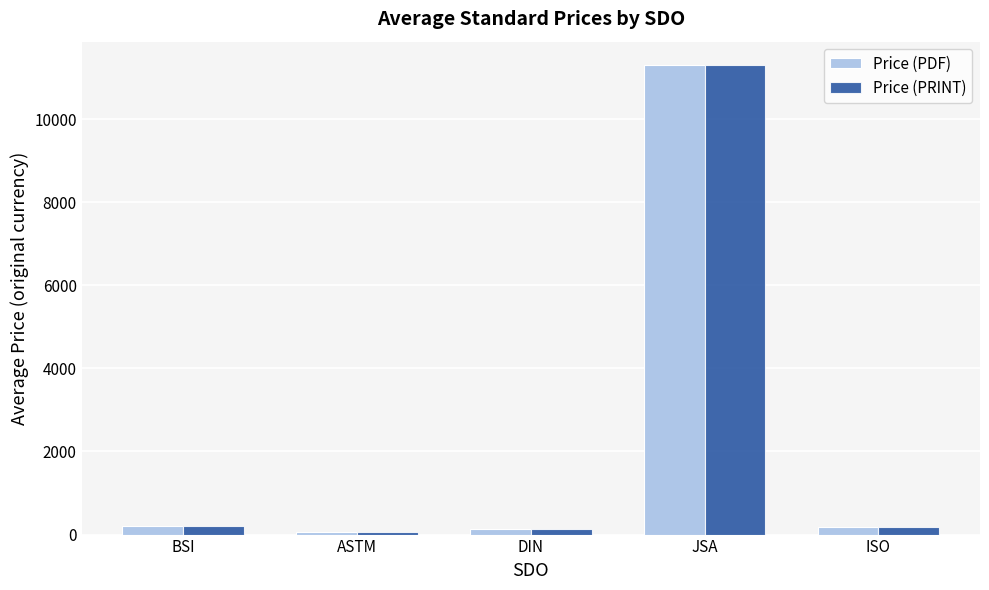

At which label does Price (PDF) reach its peak?

JSA